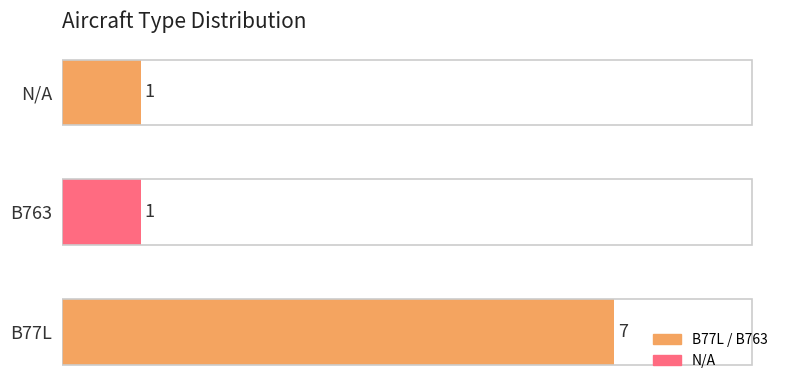

What is the sum of the values at B77L and B763?

8